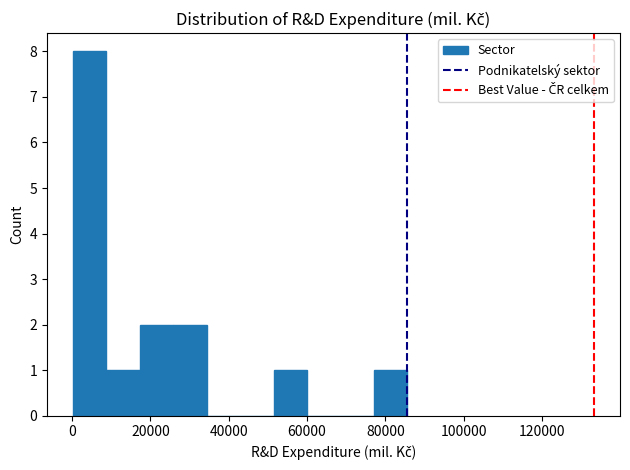

How tall is the bar that spans 0 to 8000 on the x-axis? Neither the bar edges nor the heights are printed on the chart, so give them approximately, as read against the axes.

8